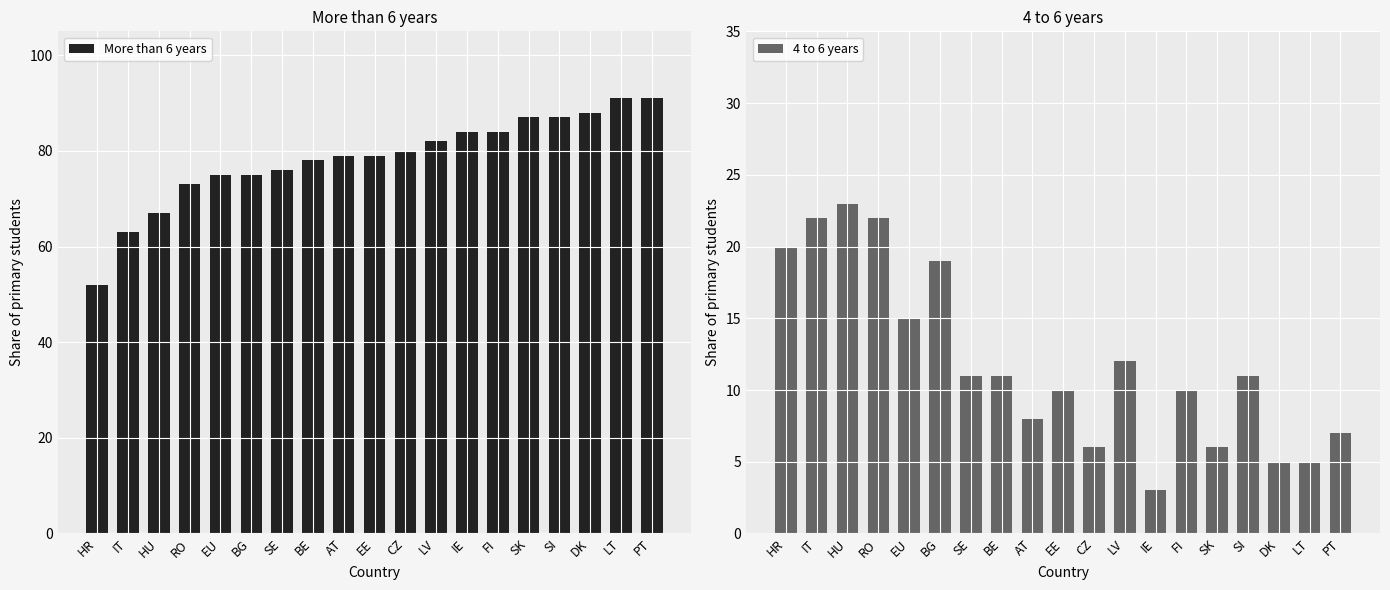

What is the total value across all series at IE?

0.9